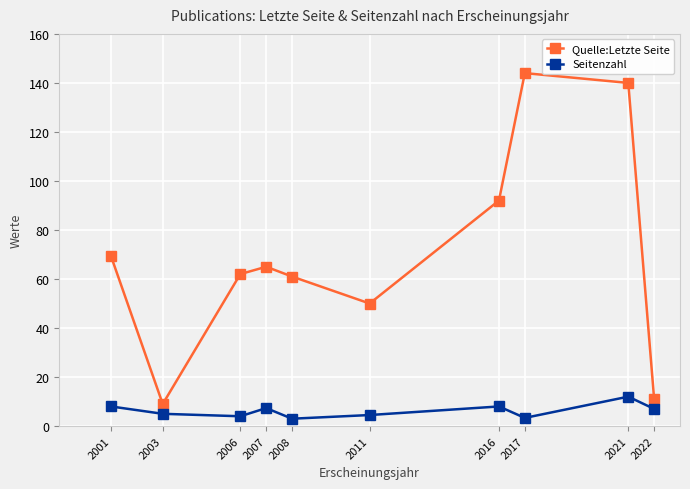

Which series has the largest total across all categories?

Quelle:Letzte Seite